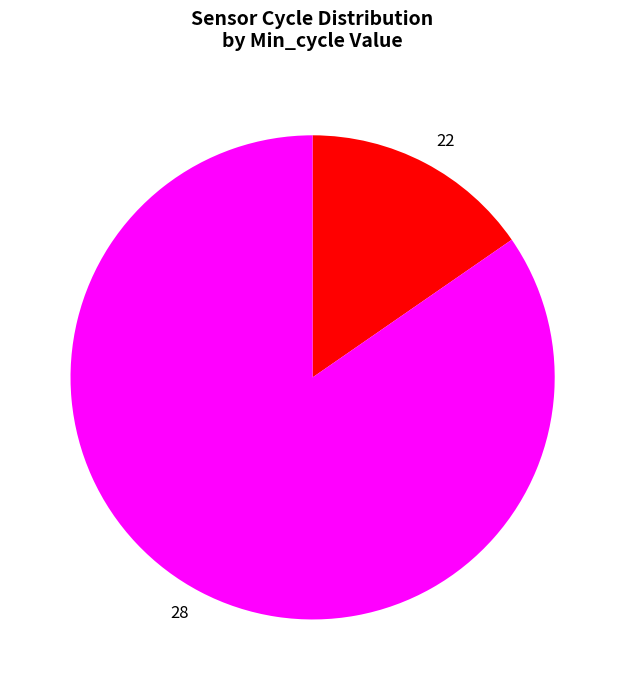

Which slice is the smallest?

22